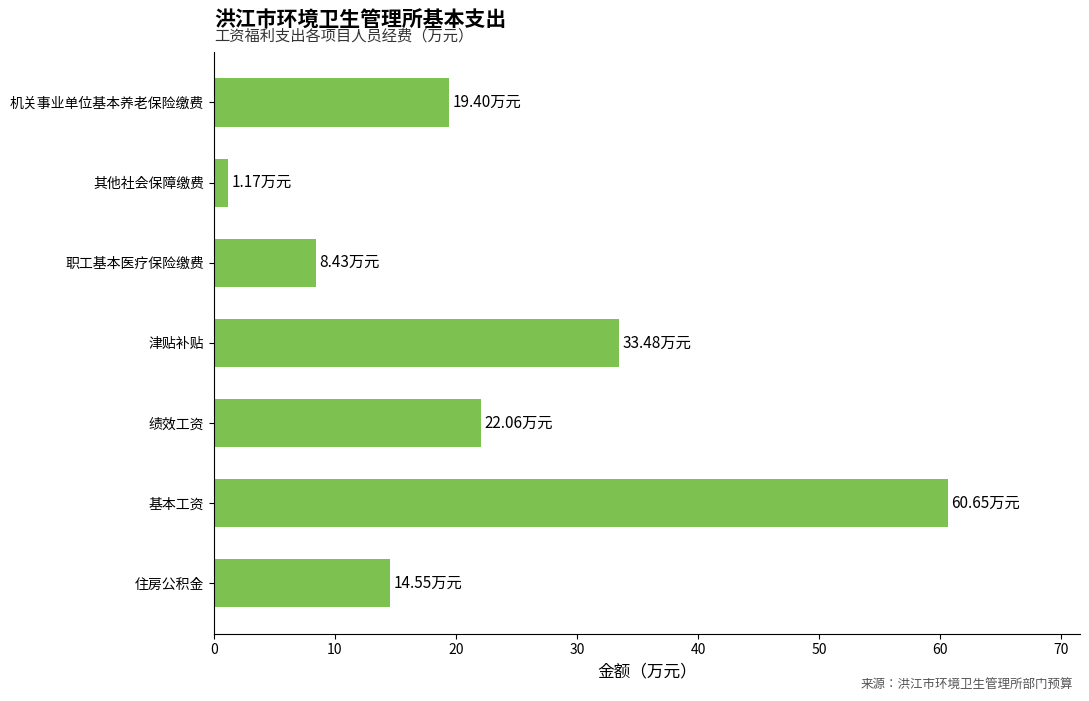

Where is the data nearest to the value 30?

津贴补贴